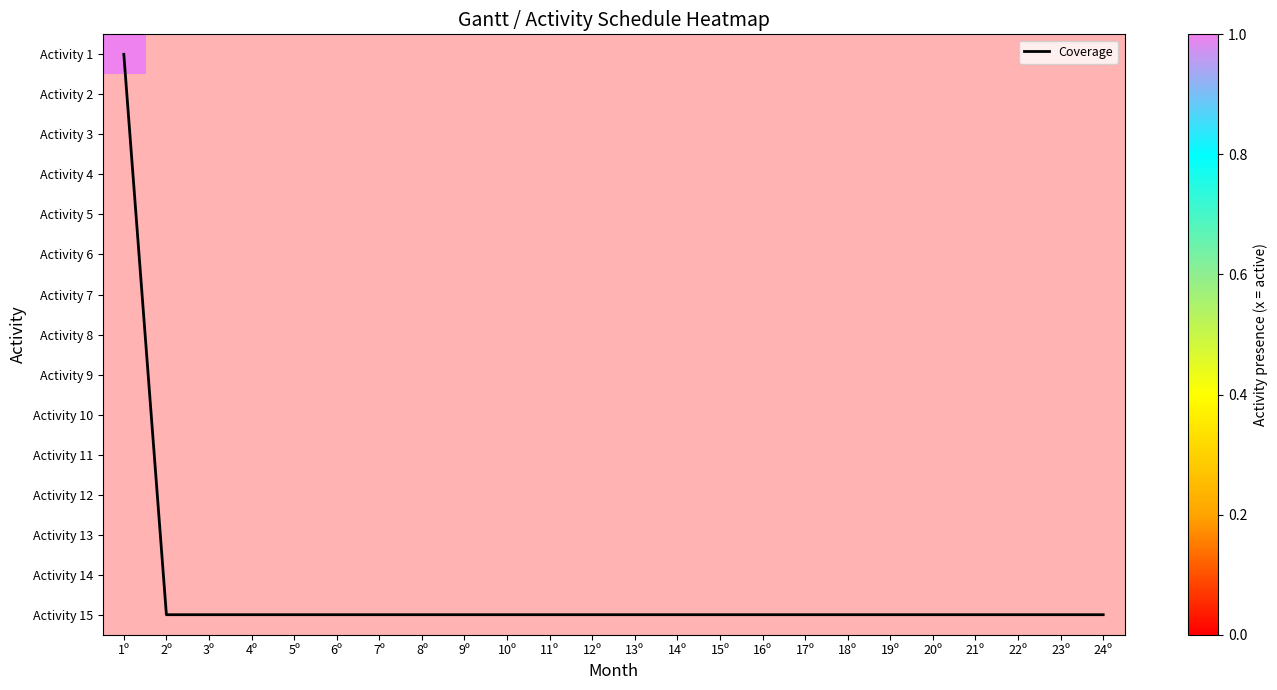

Which series changed the most between 5º and 6º?

Coverage